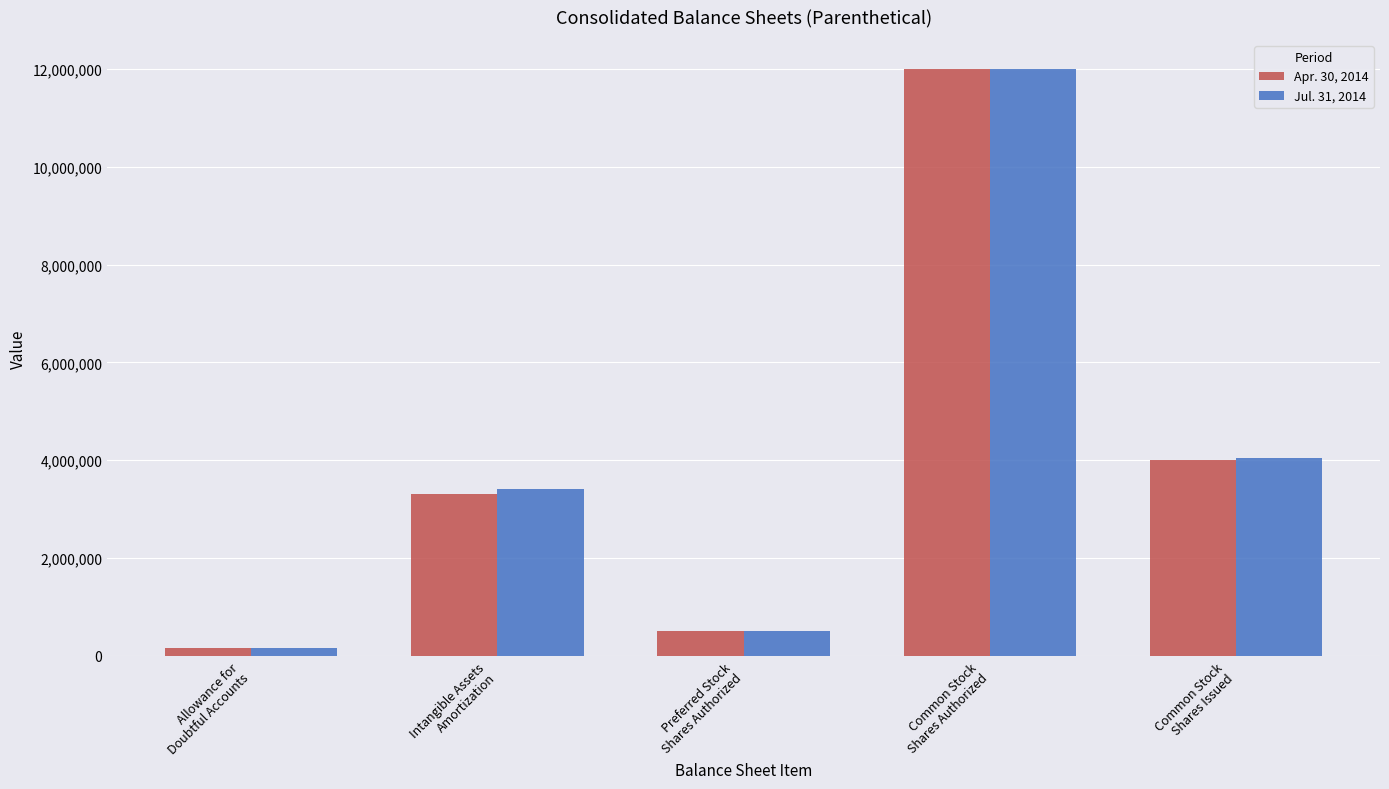

Reading left to right, list all the values displayed in this chart.

Apr. 30, 2014: Allowance for
Doubtful Accounts=150000	Intangible Assets
Amortization=3309246	Preferred Stock
Shares Authorized=500000	Common Stock
Shares Authorized=12000000	Common Stock
Shares Issued=4012319
Jul. 31, 2014: Allowance for
Doubtful Accounts=150000	Intangible Assets
Amortization=3410760	Preferred Stock
Shares Authorized=500000	Common Stock
Shares Authorized=12000000	Common Stock
Shares Issued=4040807